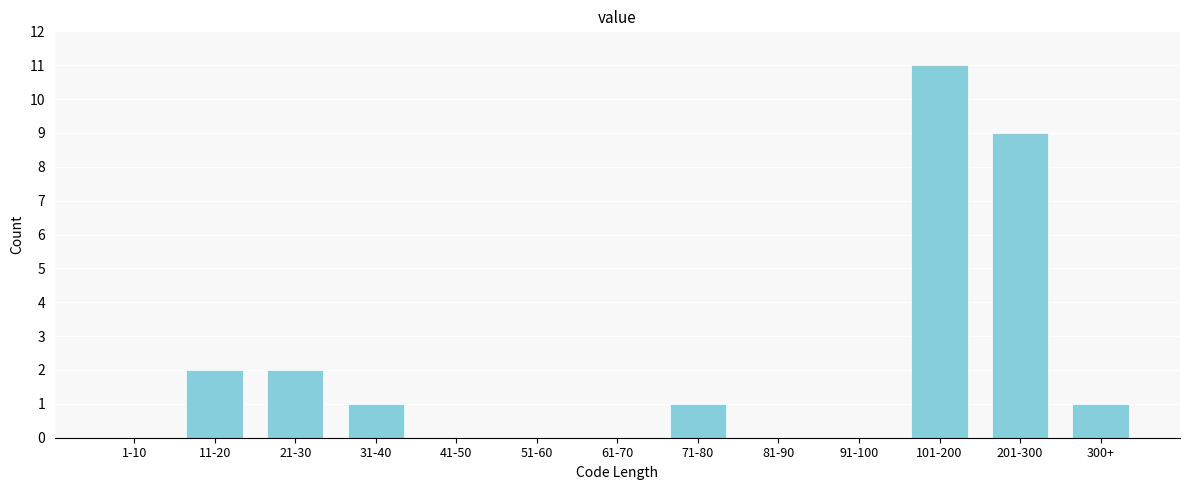

Reading left to right, what are all the values shown in this chart?

1-10=0	11-20=2	21-30=2	31-40=1	41-50=0	51-60=0	61-70=0	71-80=1	81-90=0	91-100=0	101-200=11	201-300=9	300+=1